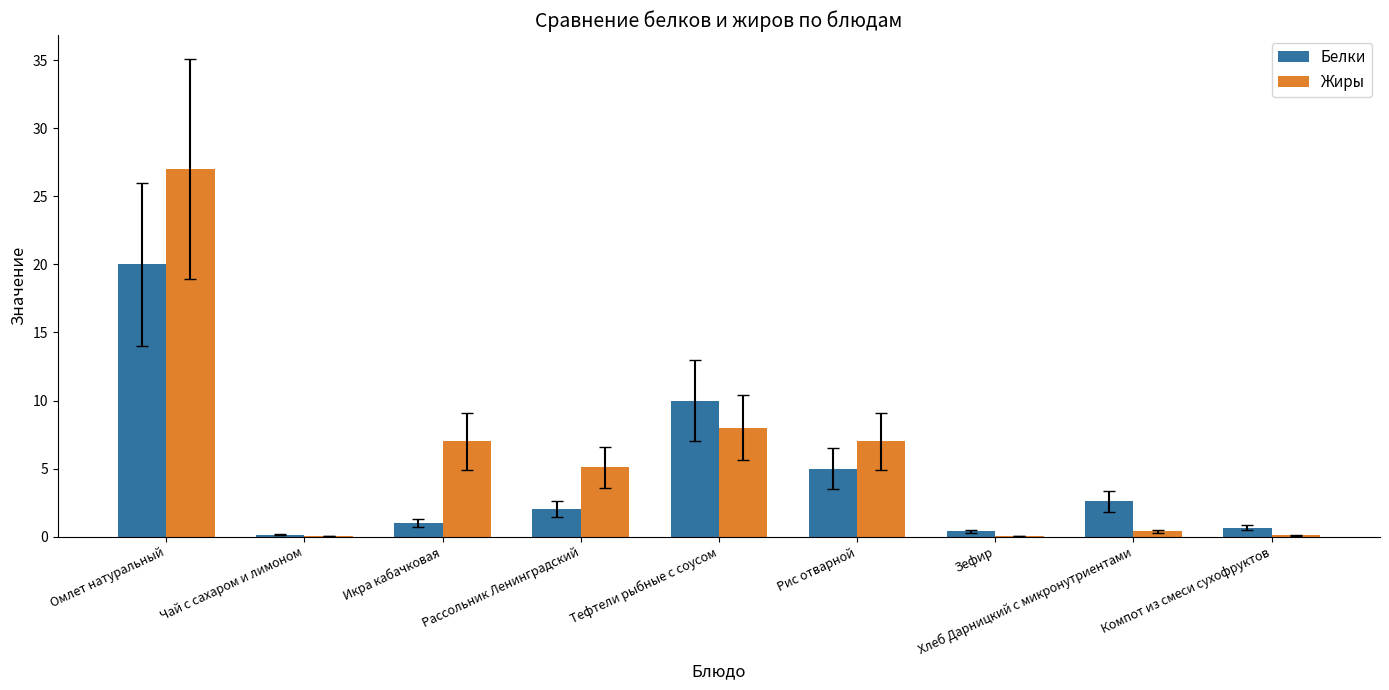

The value of Белки at Тефтели рыбные с соусом is 15.4. True or false?

False